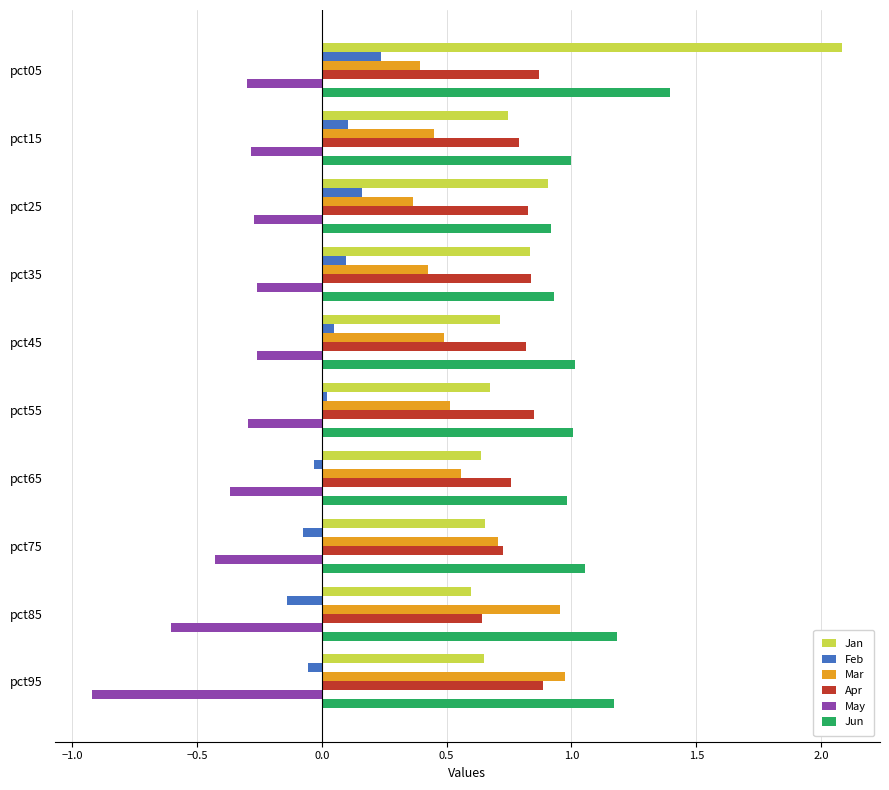

What is the smallest value displayed?

-0.9